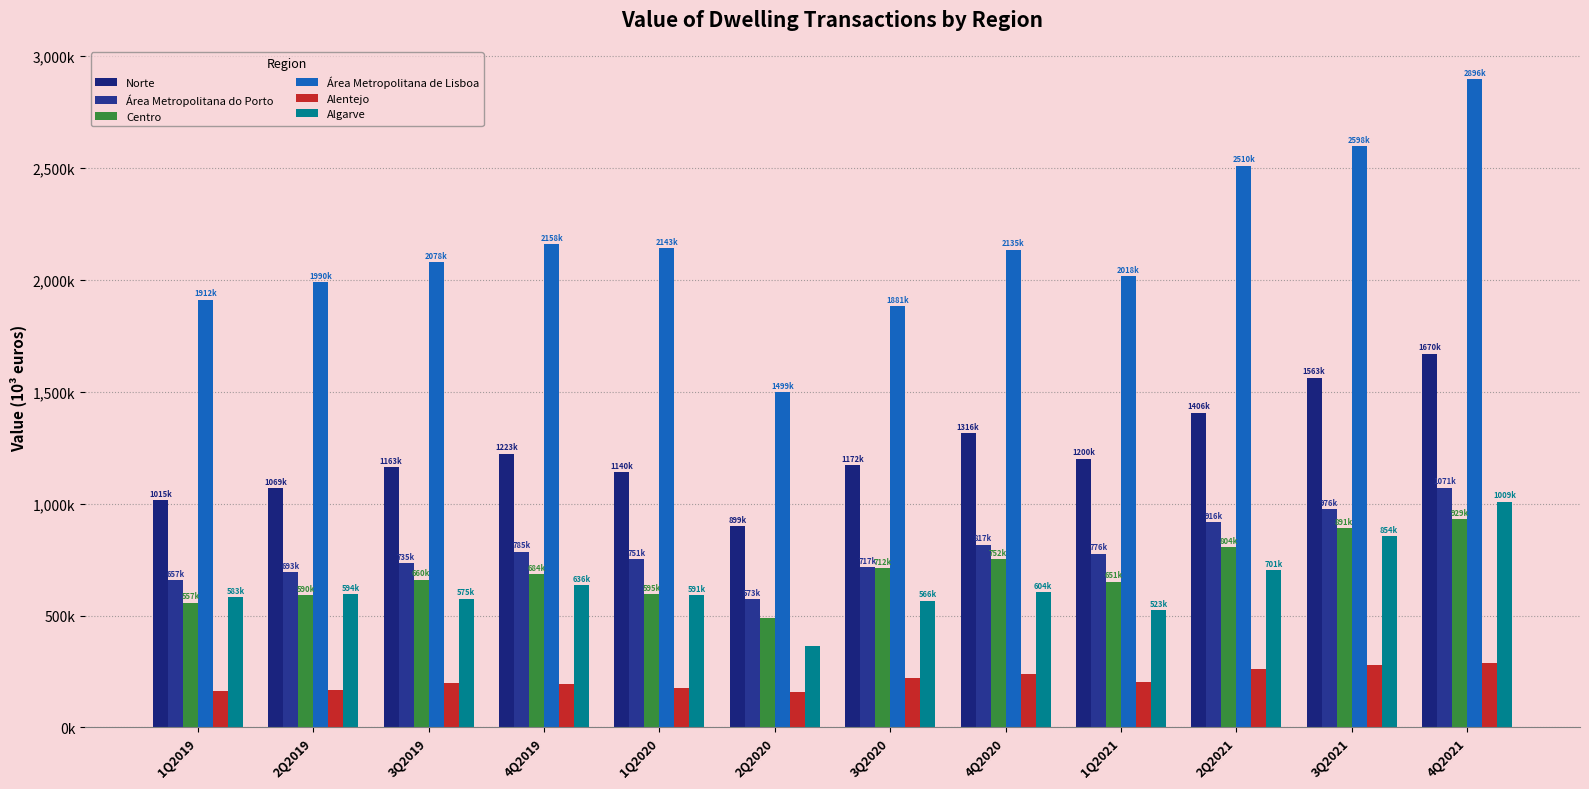

Are the bars horizontal?

No